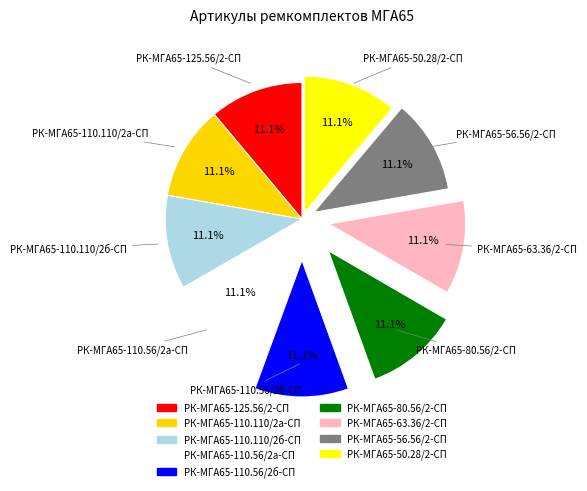

What is the total percentage of РК-МГА65-125.56/2-СП and РК-МГА65-50.28/2-СП?

22.2%